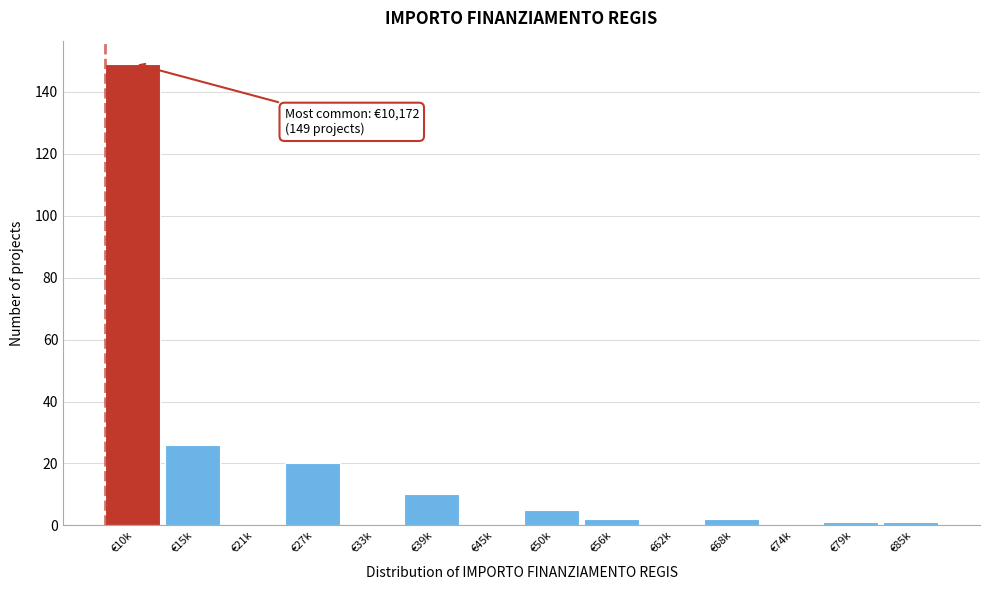

Reading left to right, what are all the values shown in this chart?

€10k=149	€15k=26	€21k=0	€27k=20	€33k=0	€39k=10	€45k=0	€50k=5	€56k=2	€62k=0	€68k=2	€74k=0	€79k=1	€85k=1